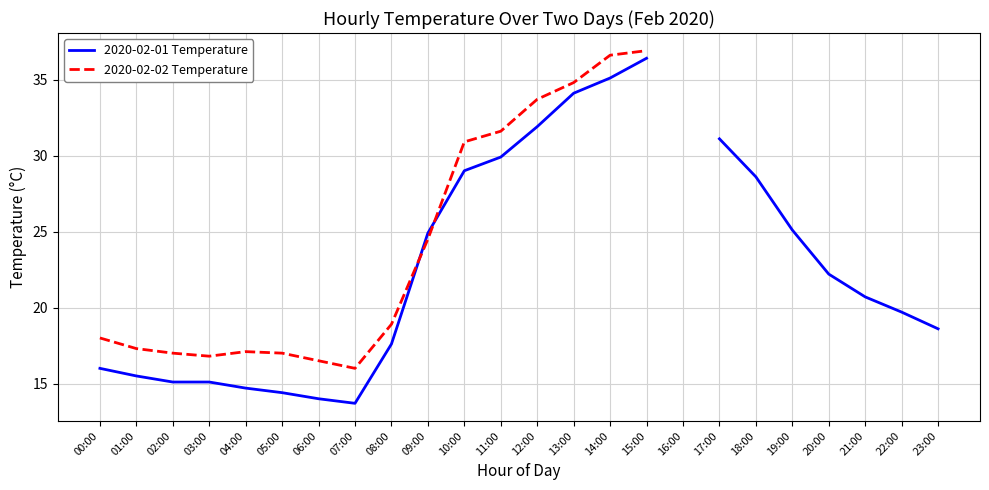

Does the chart have visible grid lines?

Yes